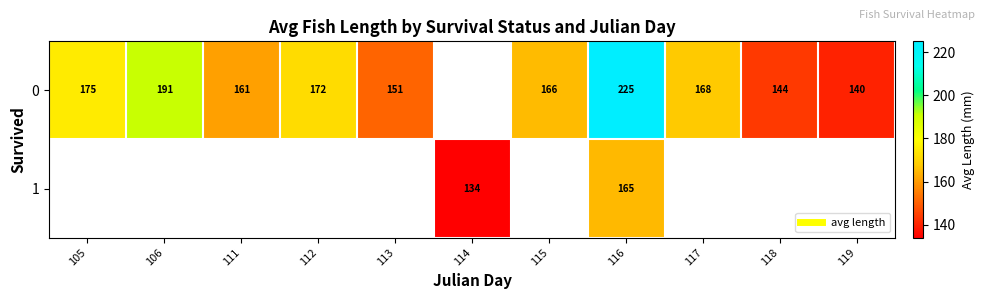

Where is 0 nearest to the value 182?

105